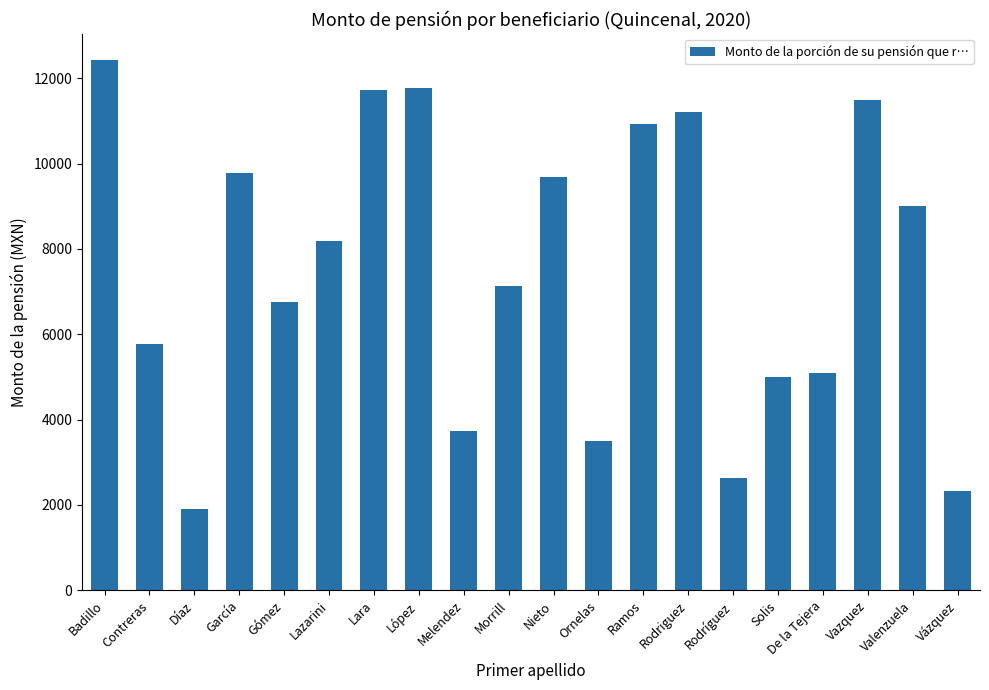

What is the difference between the maximum and minimum values?

10504.0